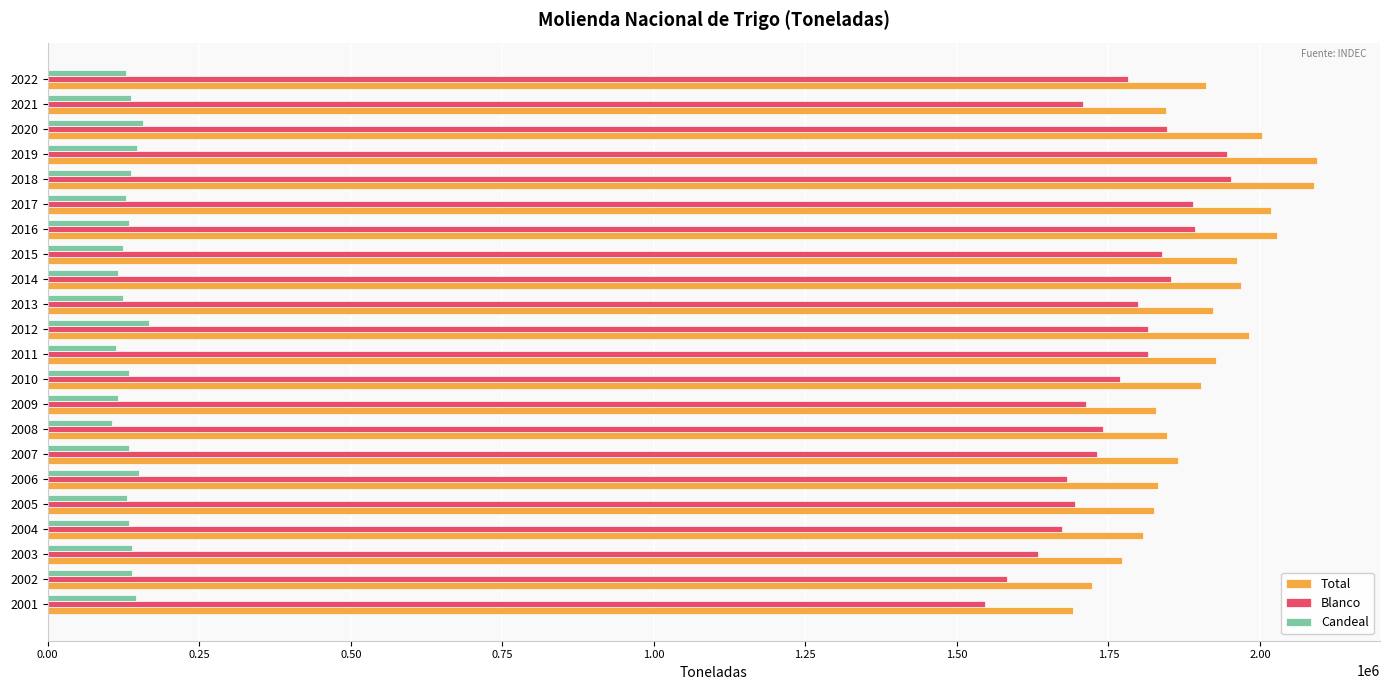

Rank the series at 2019 from highest to lowest value.

Total, Blanco, Candeal